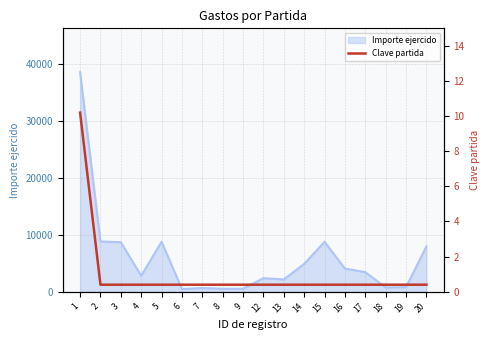

What is the maximum value shown in the chart?

10.2